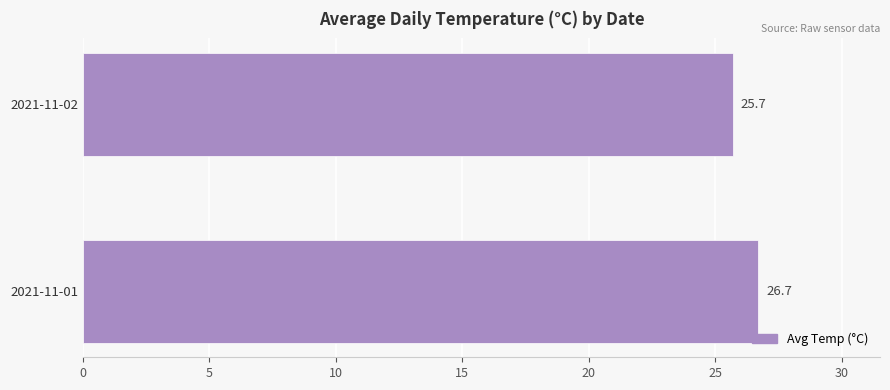

What is the difference between the maximum and minimum values?

1.0